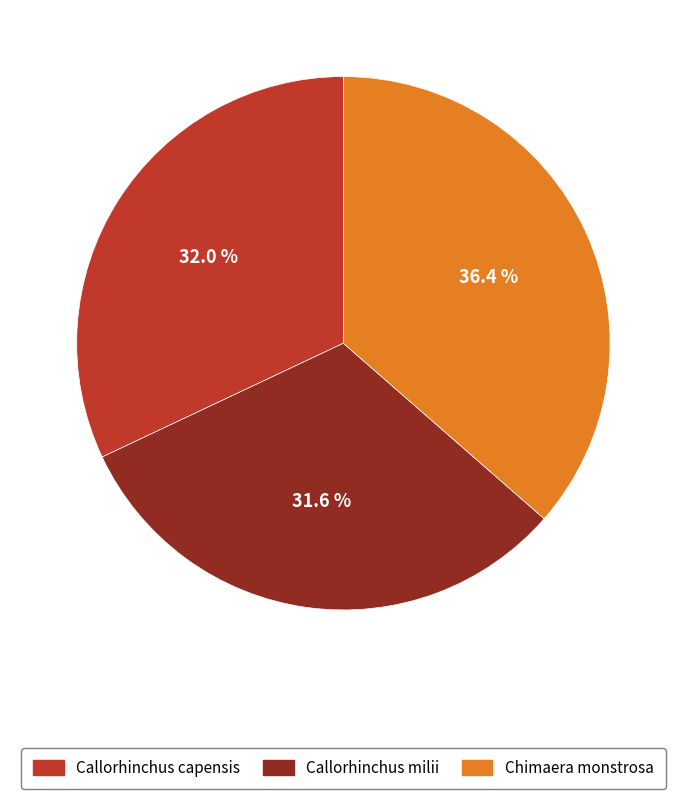

Is there any slice that represents more than half of the pie?

No